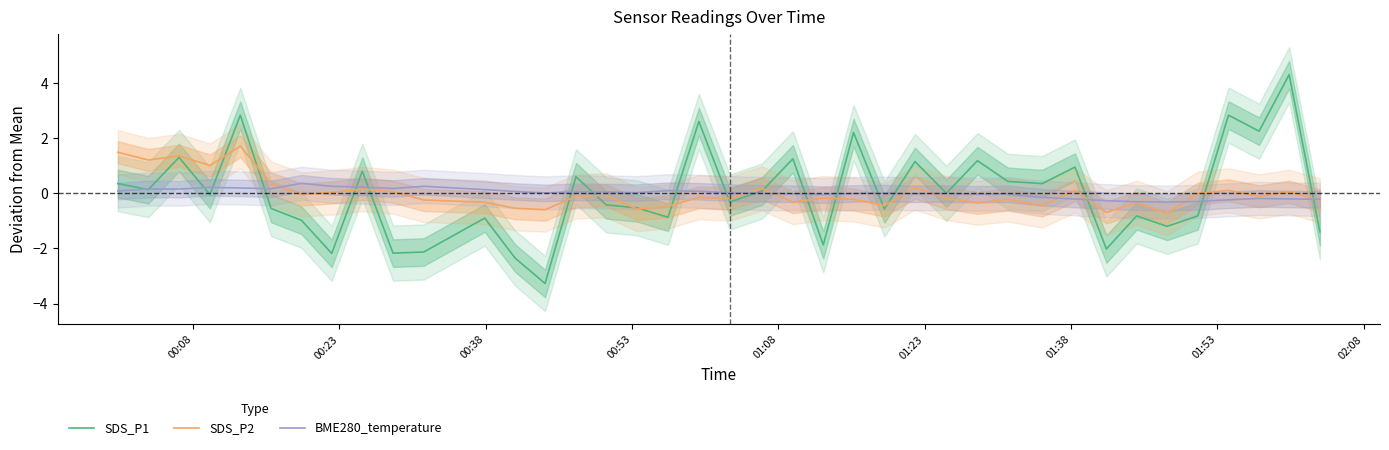

What is the lowest value of the SDS_P1 series?

-3.3